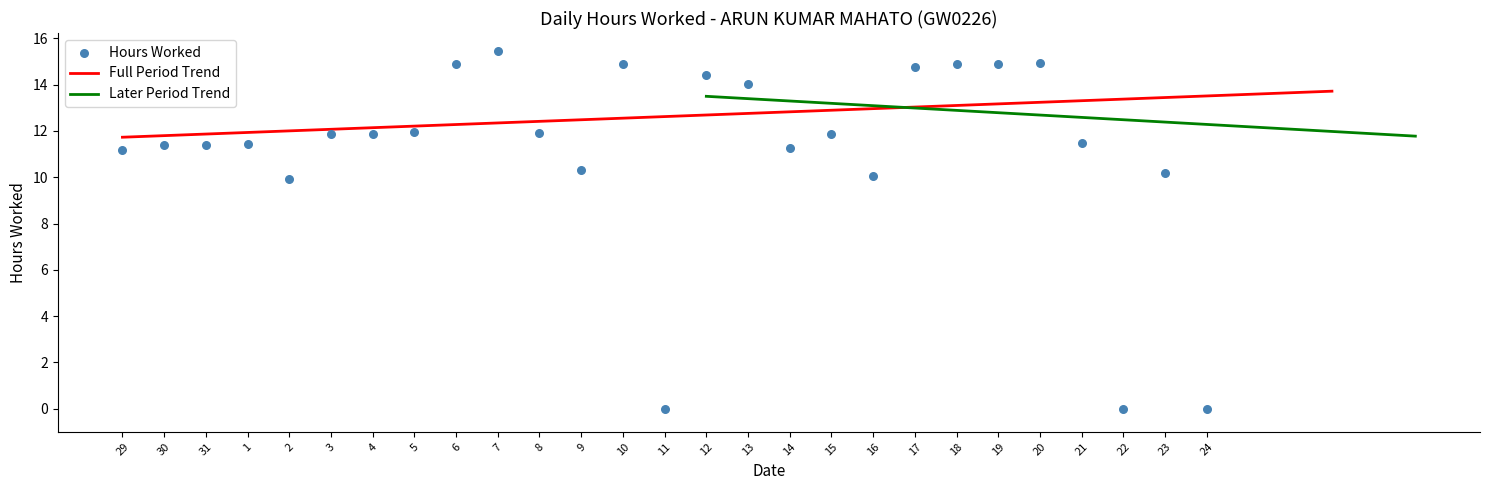

What is the change in value from 15 to 19?

+3.0